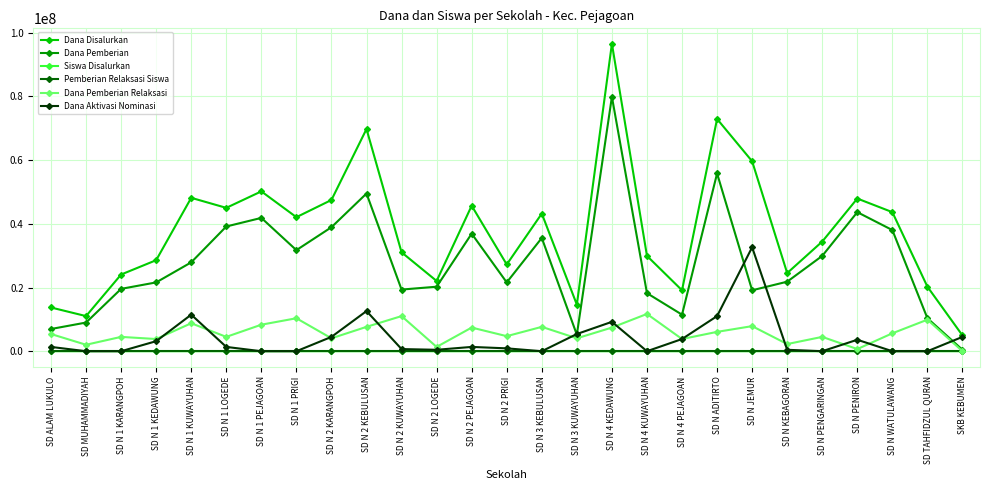

Which series has the widest spread of values?

Dana Disalurkan